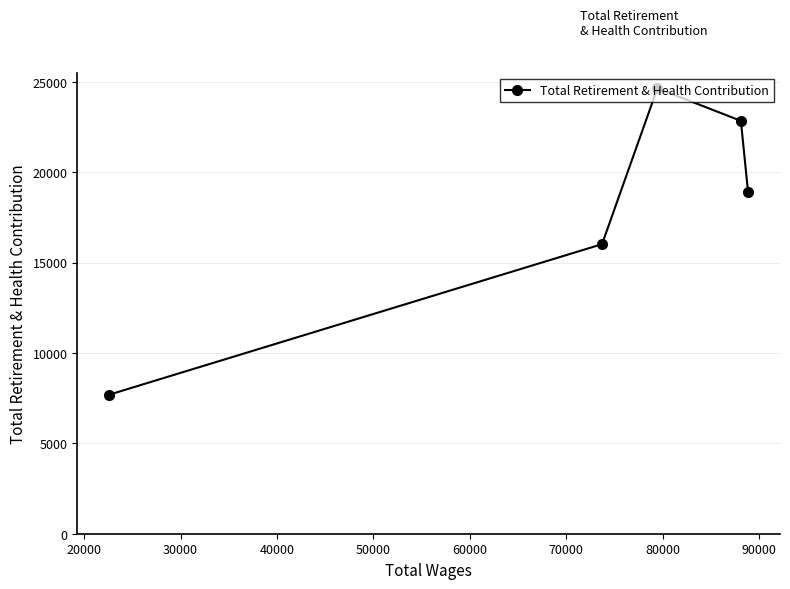

Count the number of categories in the chart.

5